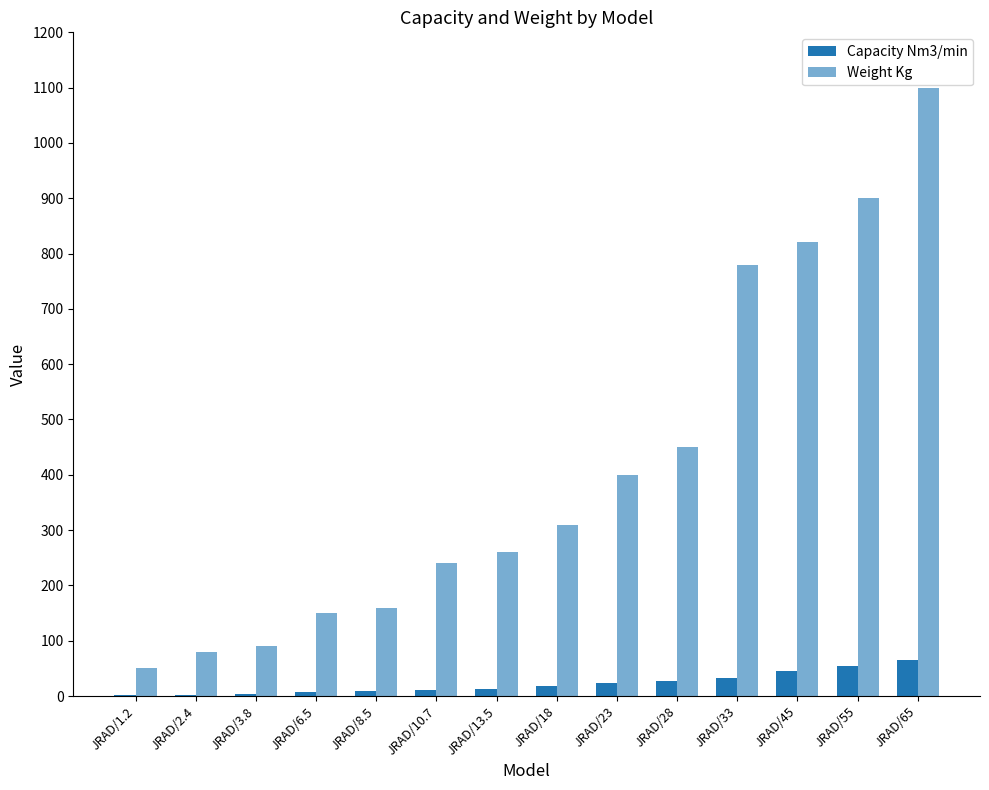

Does the chart contain stacked bars?

No